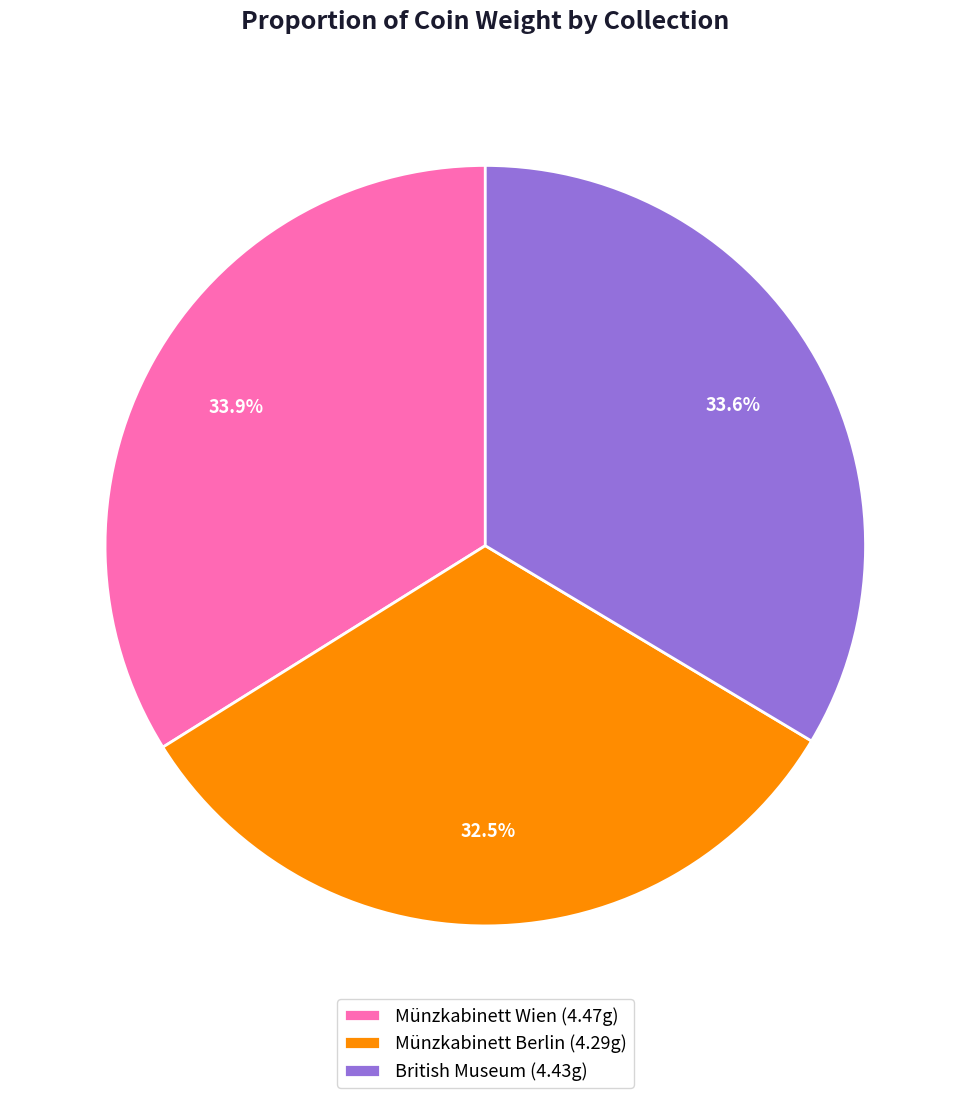

To the nearest percent, what is the average slice percentage?

33%